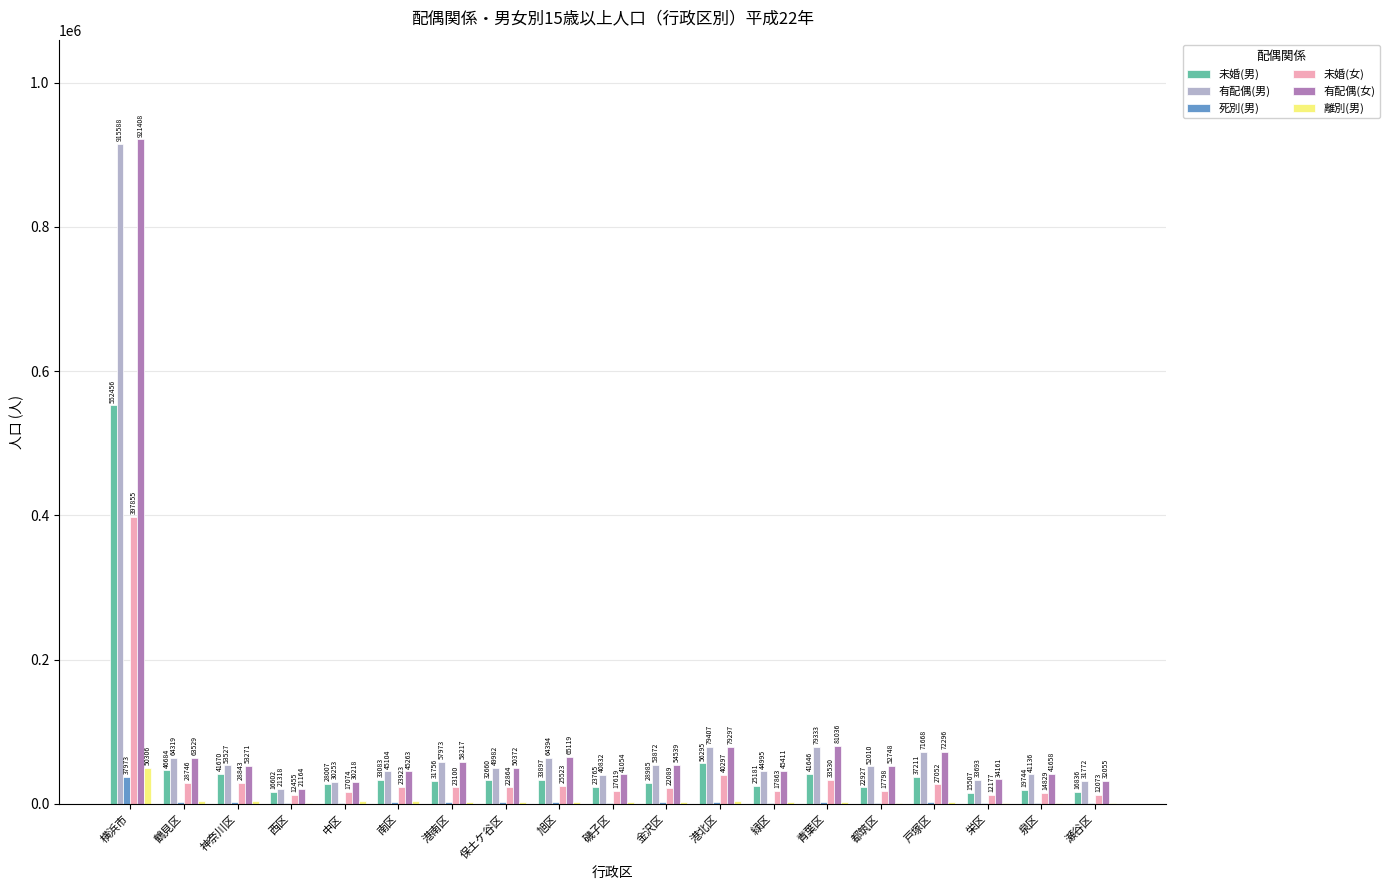

Between 旭区 and 金沢区, which series saw the biggest shift?

有配偶(女)